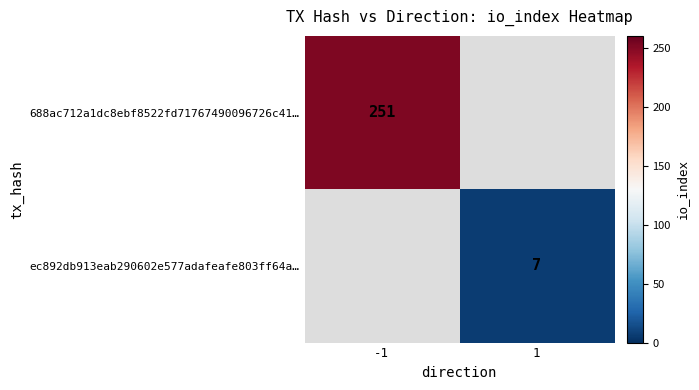

Is the value of 688ac712a1dc8ebf8522fd71767490096726c41… at -1 greater than the value of ec892db913eab290602e577adafeafe803ff64a… at 1?

Yes